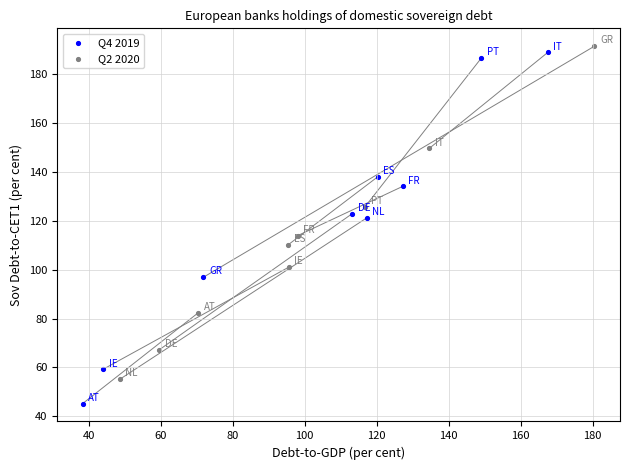

Which series reaches the minimum Y coordinate?

Q4 2019